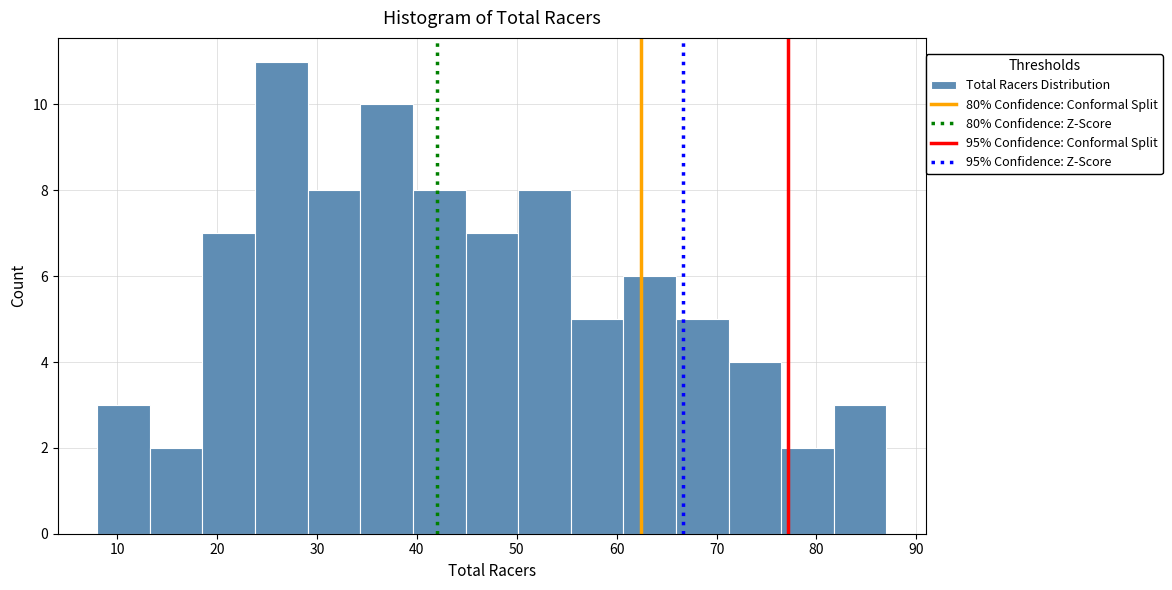

Reading left to right, list every bar in this chart as the range it spans on the x-axis followed by its height. Neither the bar edges nor the heights are printed on the chart, so give them approximately, as read against the axes.

8 to 13: 3
13 to 19: 2
19 to 24: 7
24 to 29: 11
29 to 34: 8
34 to 40: 10
40 to 45: 8
45 to 50: 7
50 to 55: 8
55 to 61: 5
61 to 66: 6
66 to 71: 5
71 to 76: 4
76 to 82: 2
82 to 87: 3